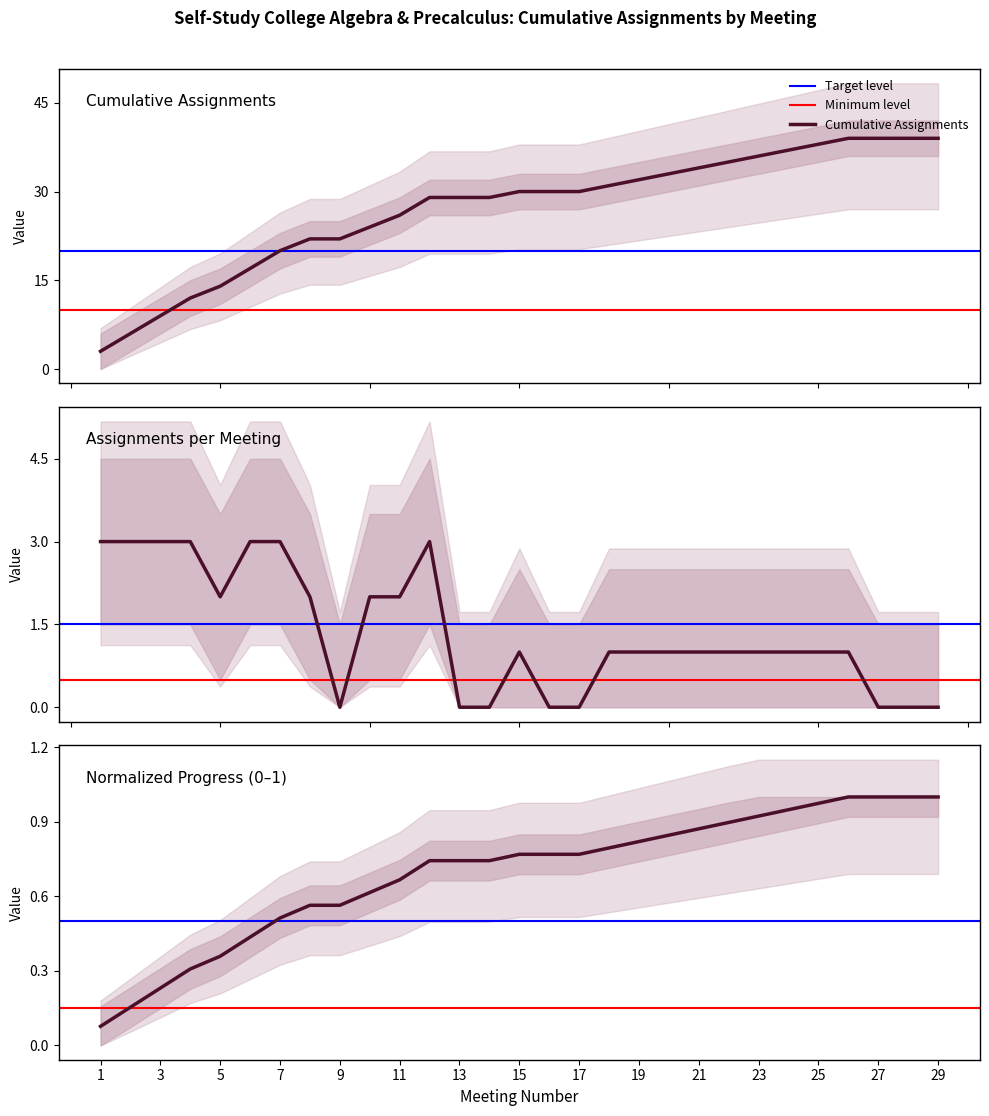

How many values are between 0 and 2?

22